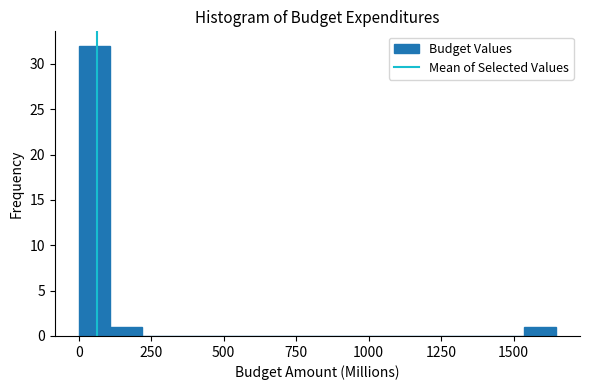

Read against the x-axis, roughly where is the centre of the tallest bar?

50